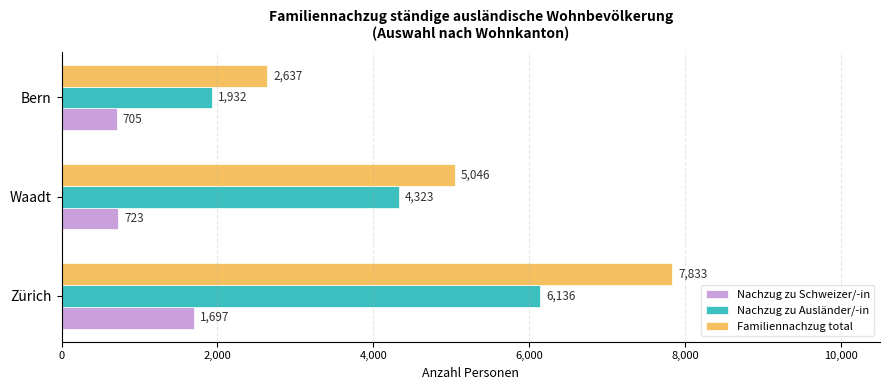

List the series in order of their peak value, highest first.

Familiennachzug total, Nachzug zu Ausländer/-in, Nachzug zu Schweizer/-in